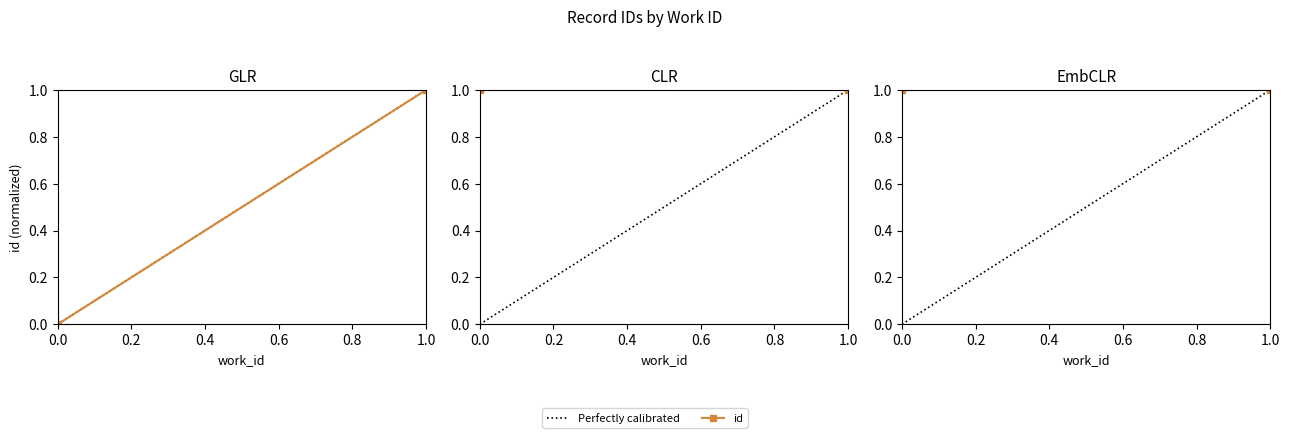

What are all the series names shown in the legend?

Perfectly calibrated, id